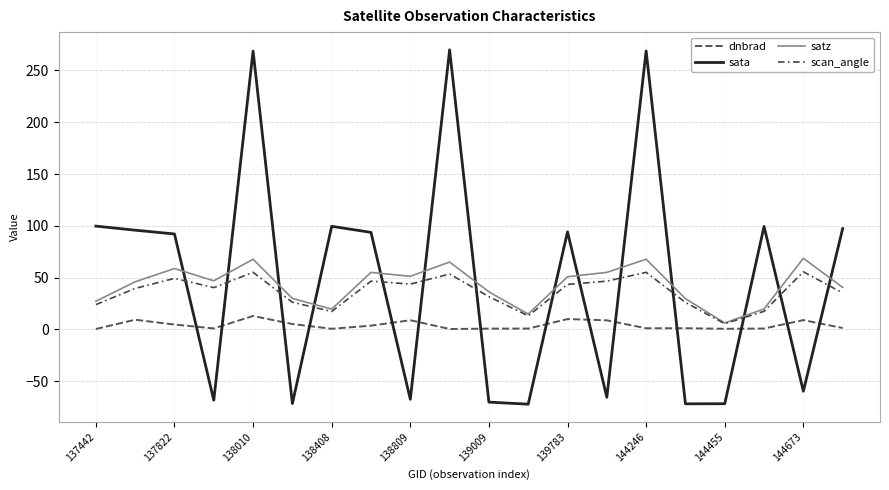

Rank the series by their maximum value, from lowest to highest.

dnbrad, scan_angle, satz, sata